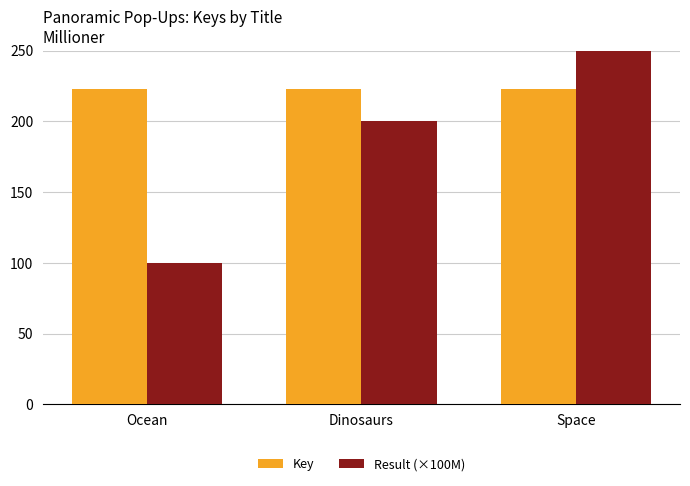

How many bars are there in each group?

2